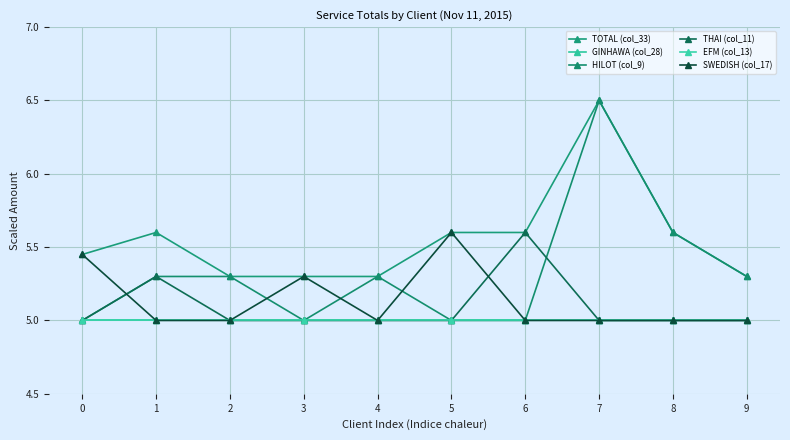

True or false: GINHAWA (col_28) has a value of 7.2 at 9.

False